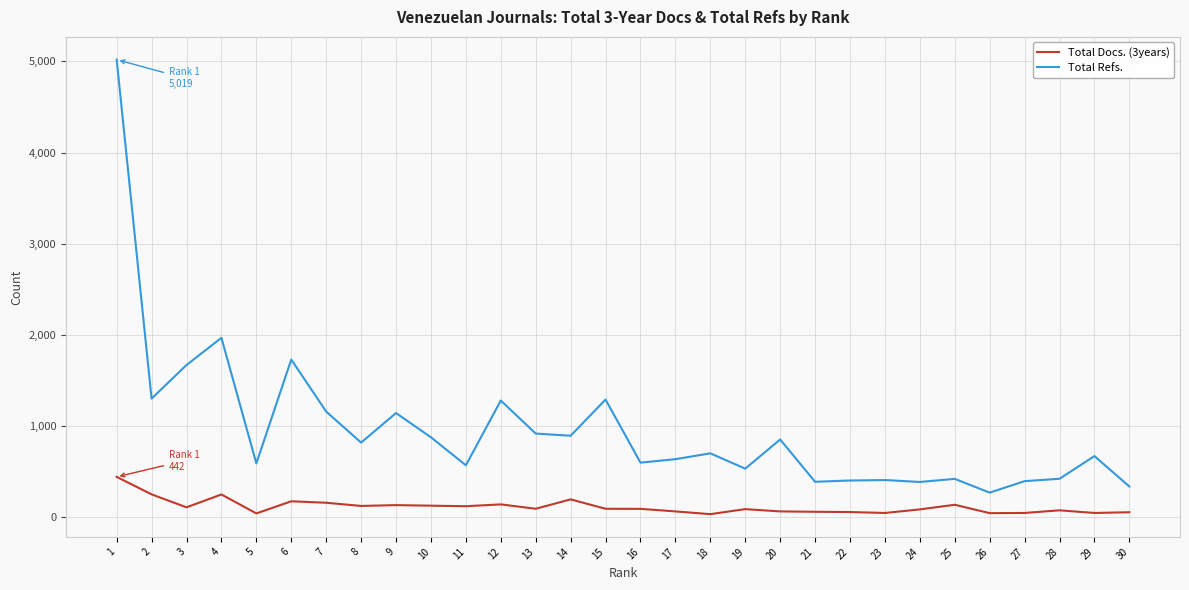

At which category does Total Refs. reach its first local valley?

2